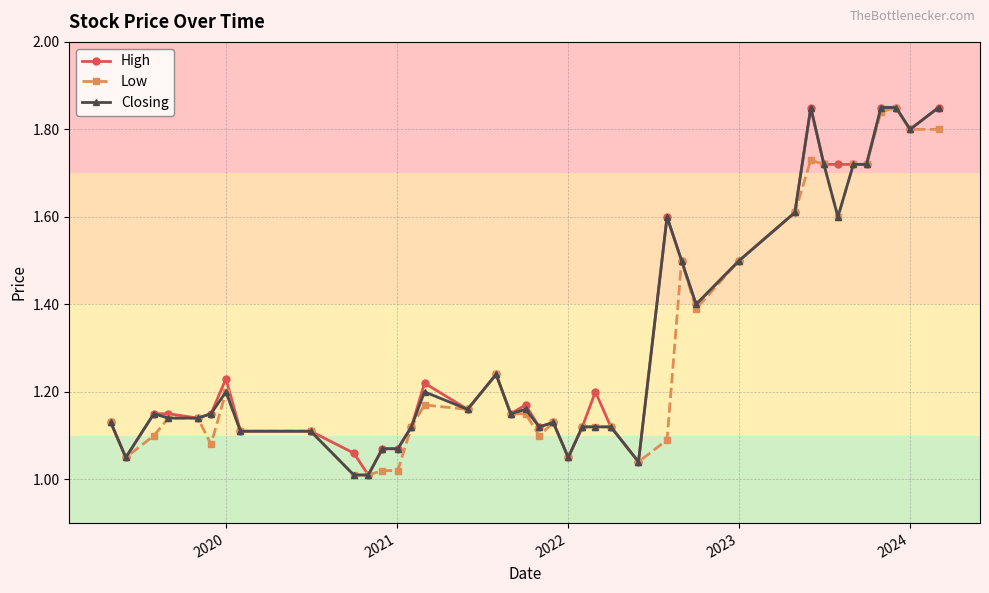

How many series are shown in this chart?

3